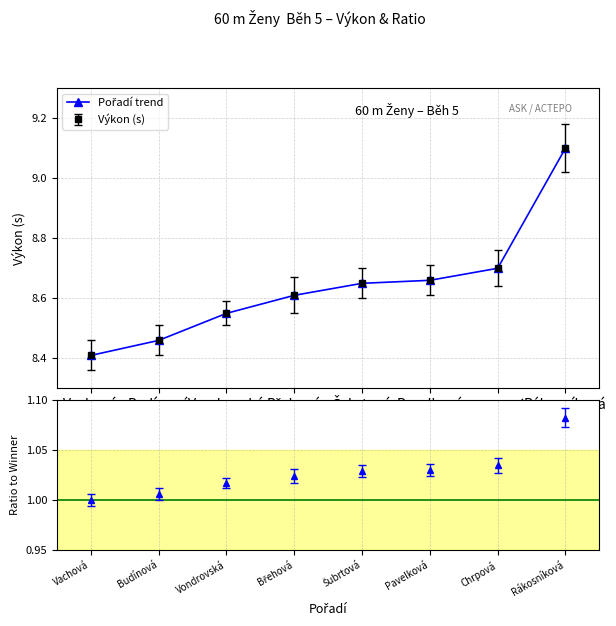

At which label is the value closest to 8?

Vachová